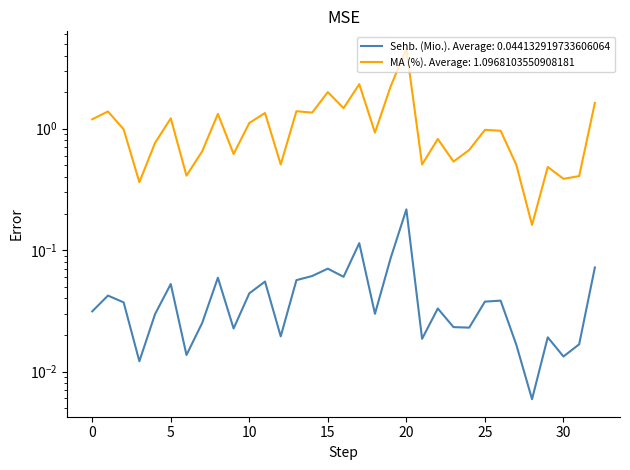

Which label corresponds to the largest value in the chart?

20